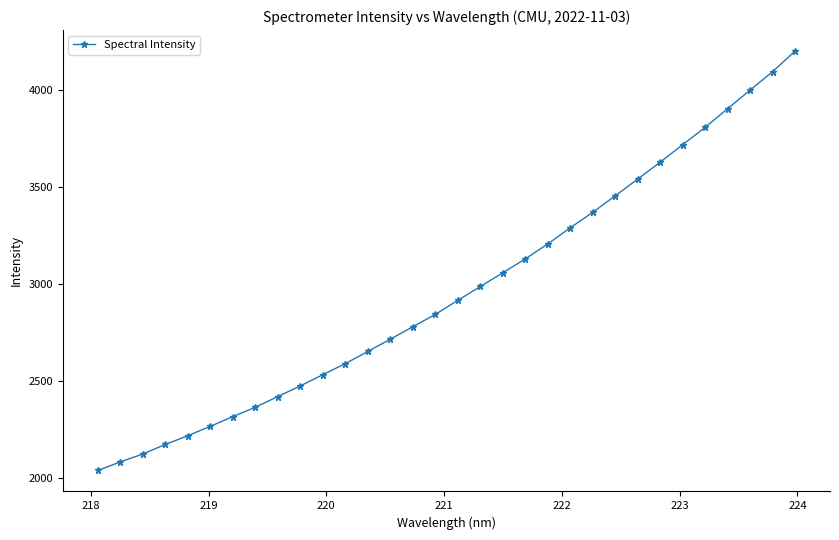

What is the greatest value displayed?

4201.0